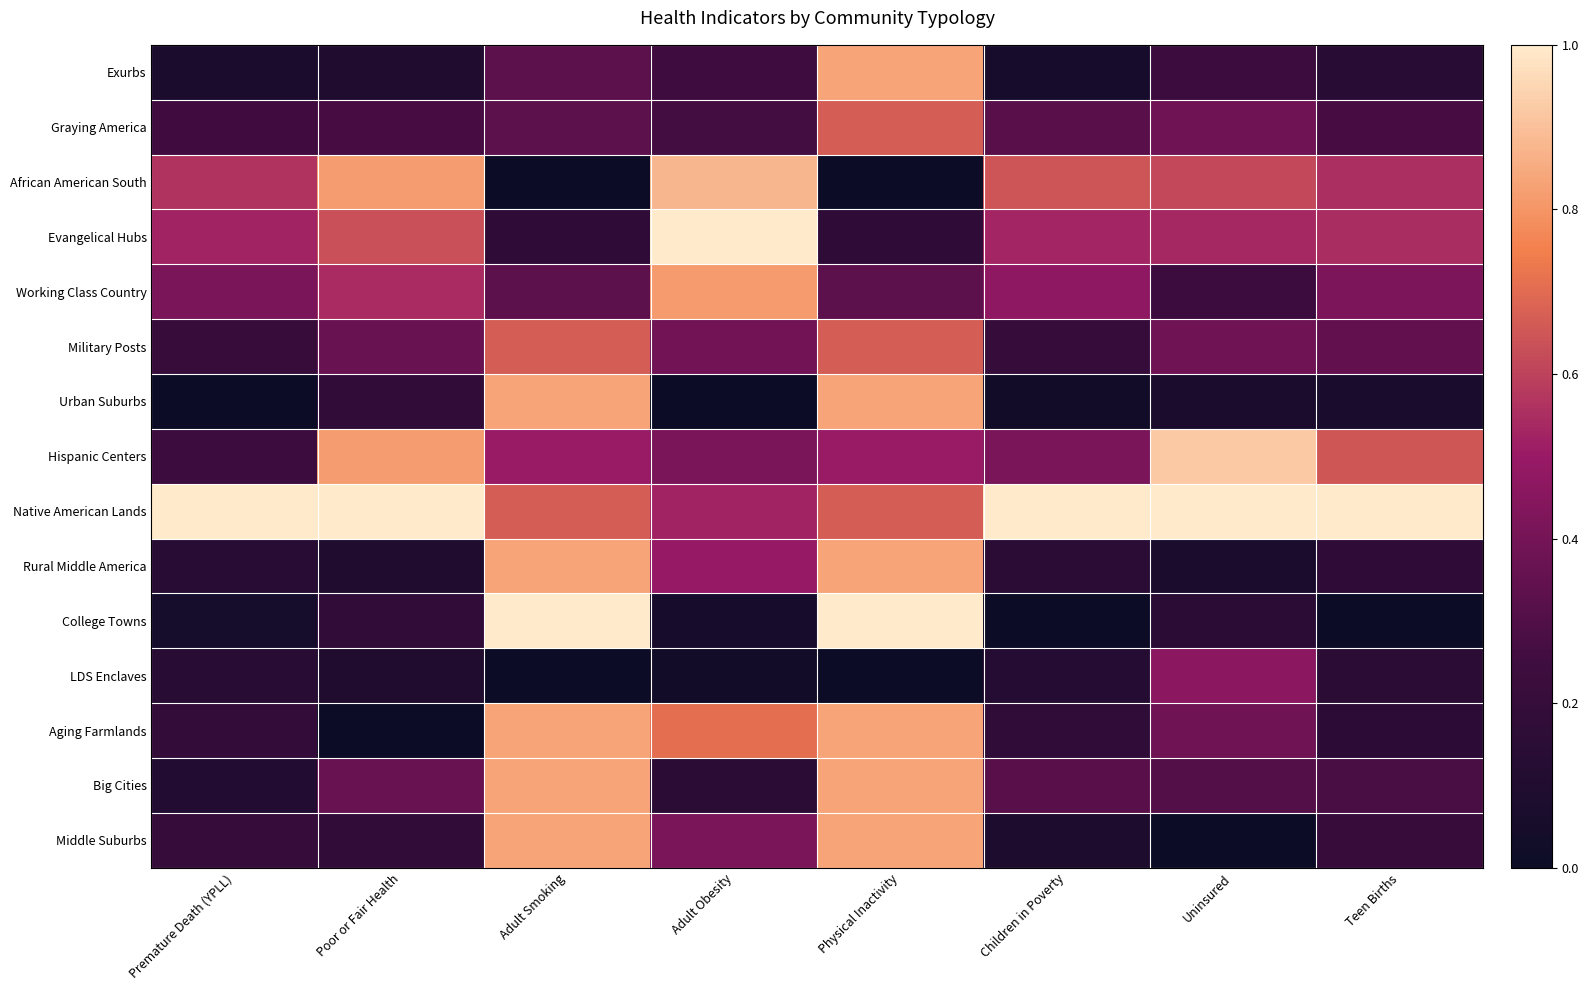

What is the total value across all series at Uninsured?

5.8